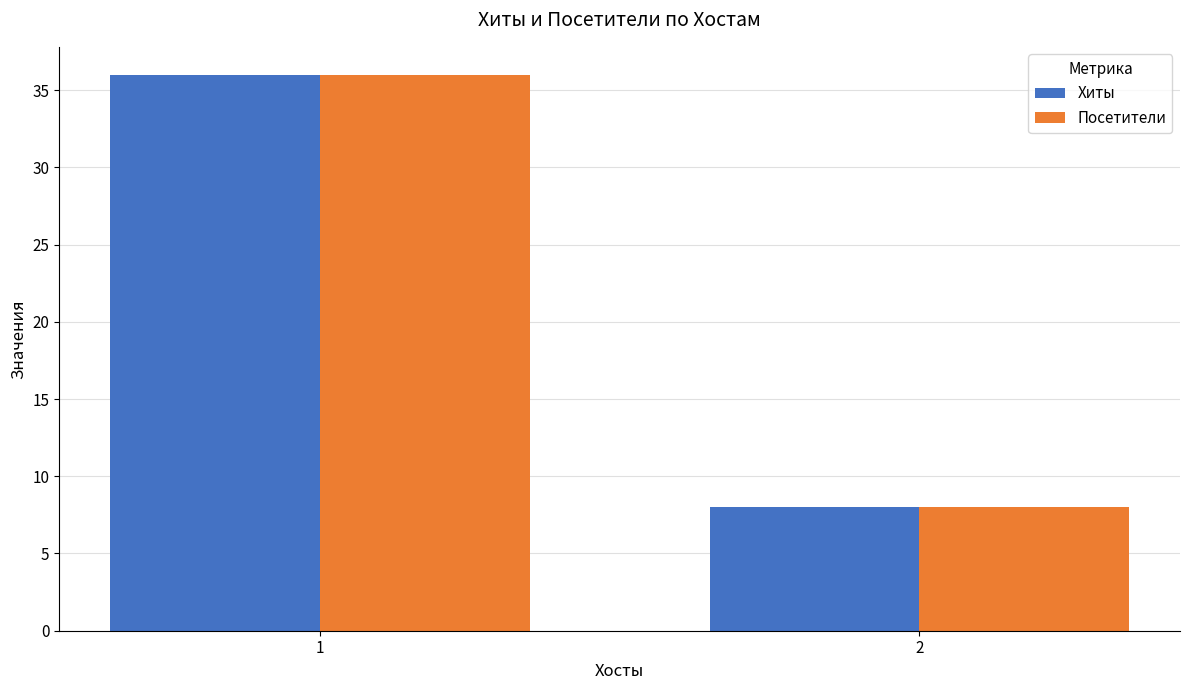

Is the value of Посетители at 1 greater than the value of Хиты at 2?

Yes